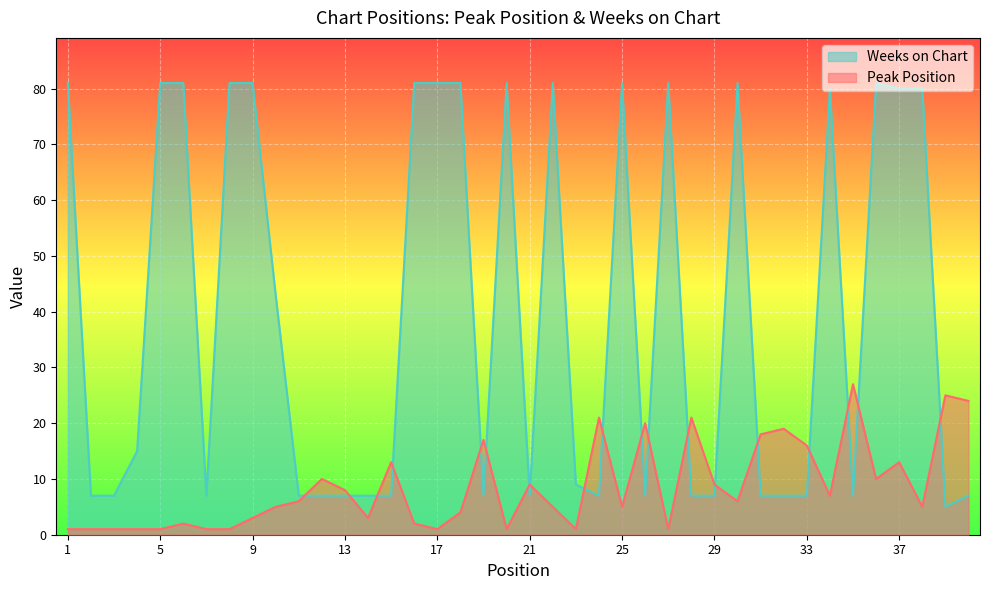

What is the sum of the Weeks on Chart values at 11 and 1?

88